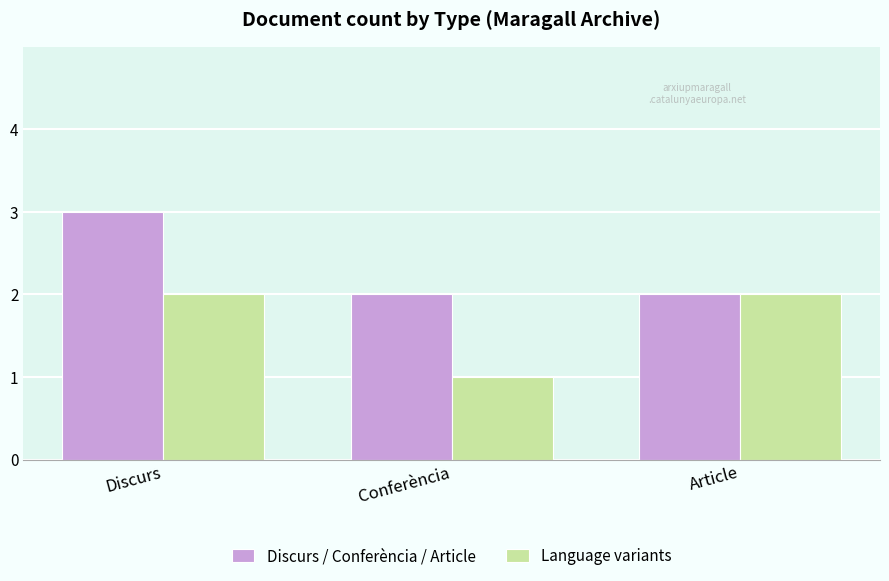

Rank the series by their maximum value, from lowest to highest.

Language variants, Discurs / Conferència / Article